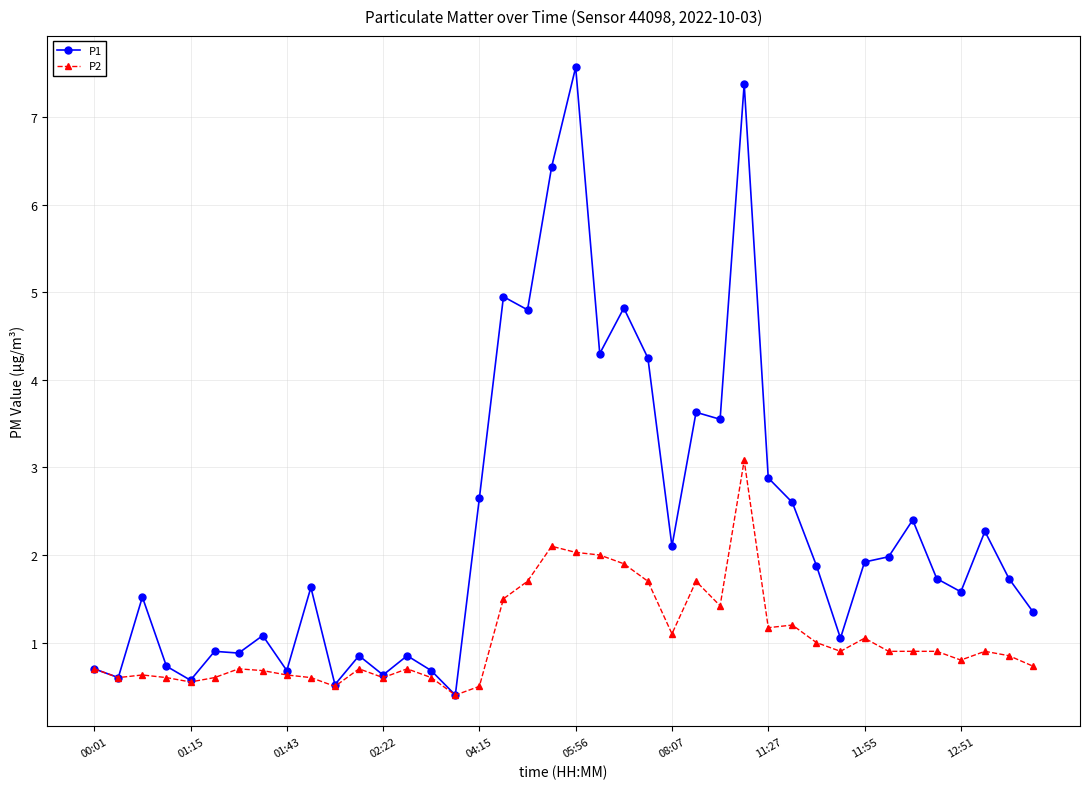

List the series in order of their peak value, lowest first.

P2, P1